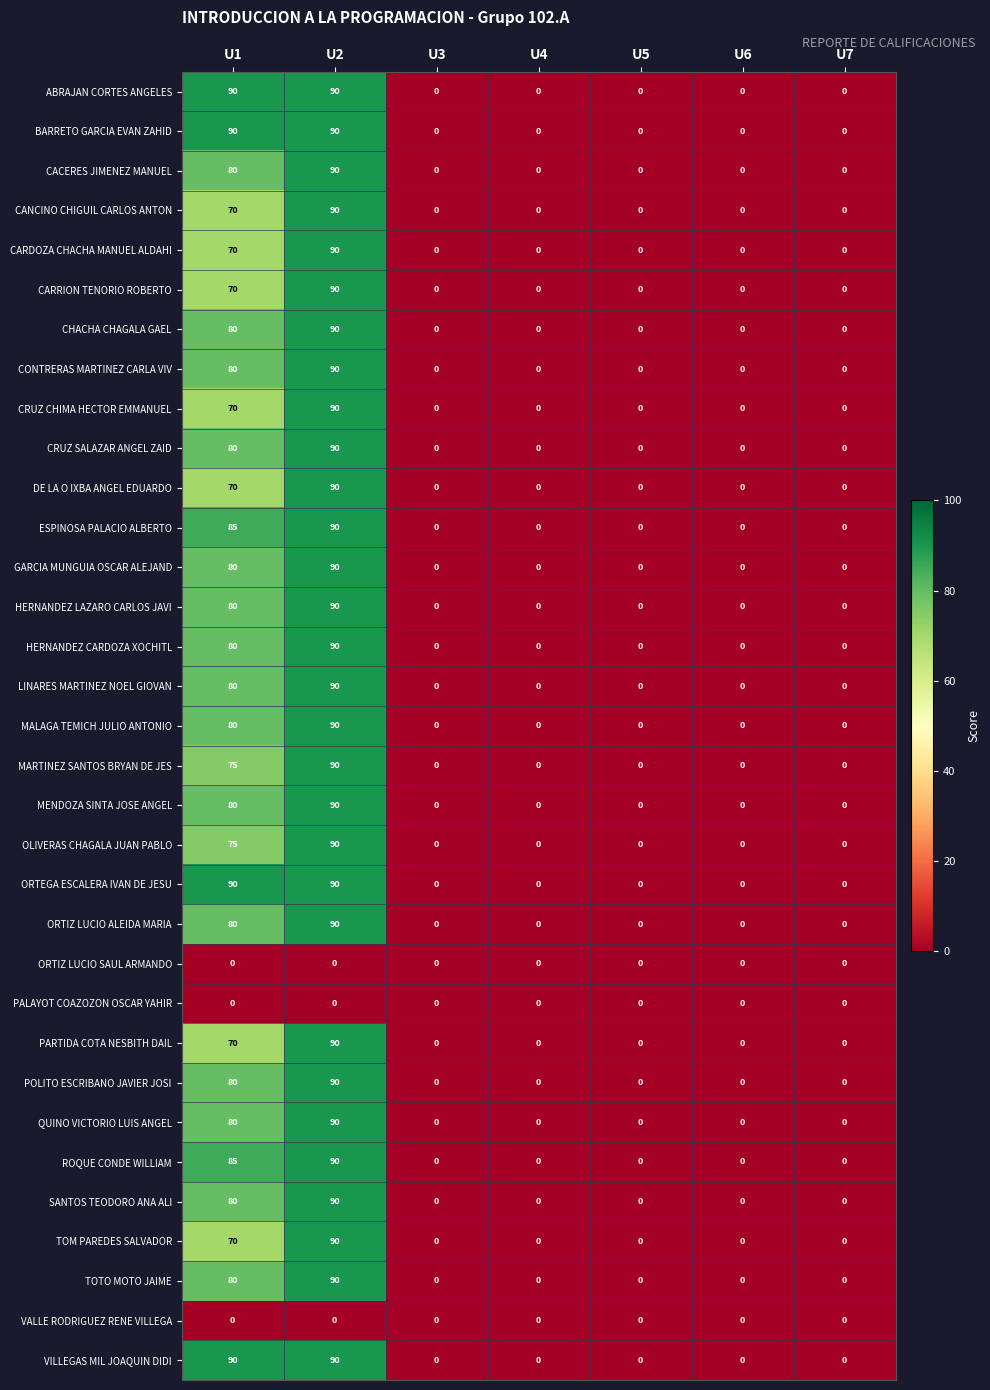

Is it true that ROQUE CONDE WILLIAM equals -28 at U3?

False